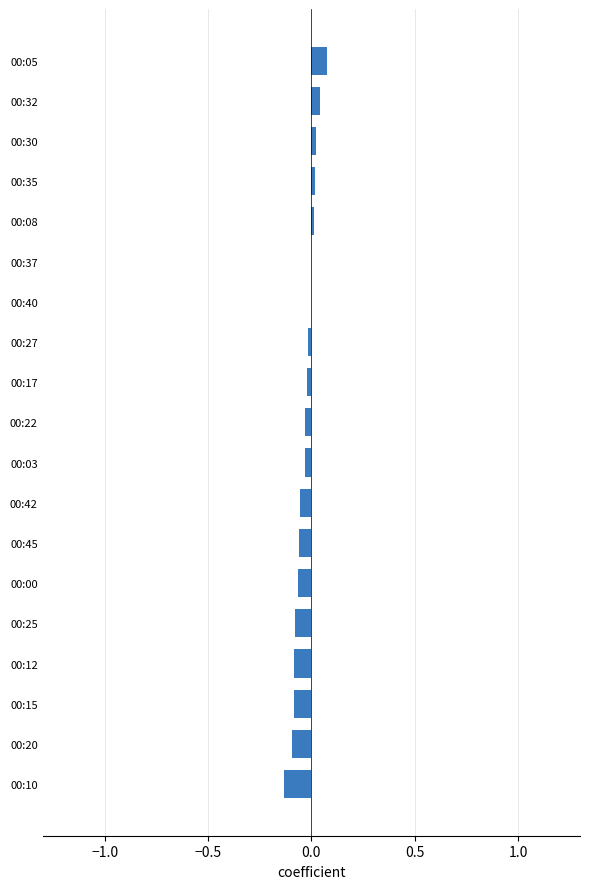

What is the sum of all values?

-0.6